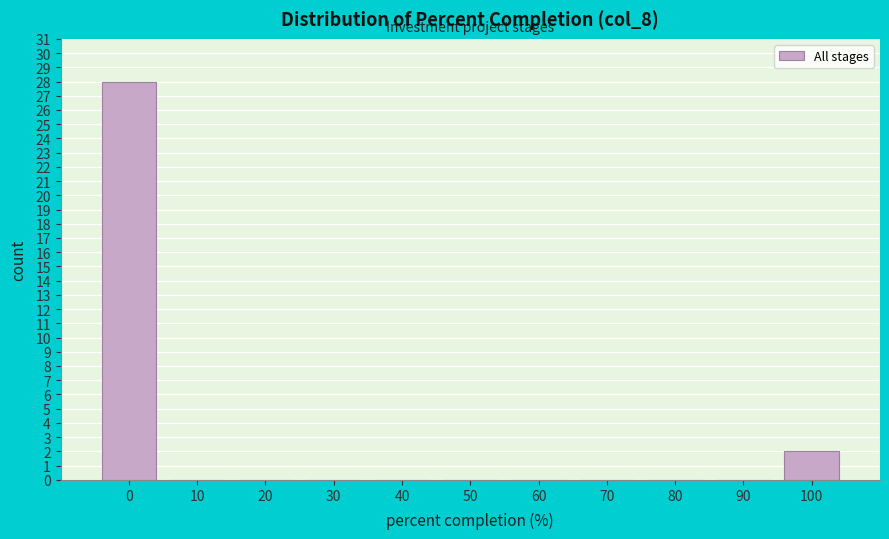

Reading right to left, transcribe all the data shown in this chart.

100=2	90=0	80=0	70=0	60=0	50=0	40=0	30=0	20=0	10=0	0=28